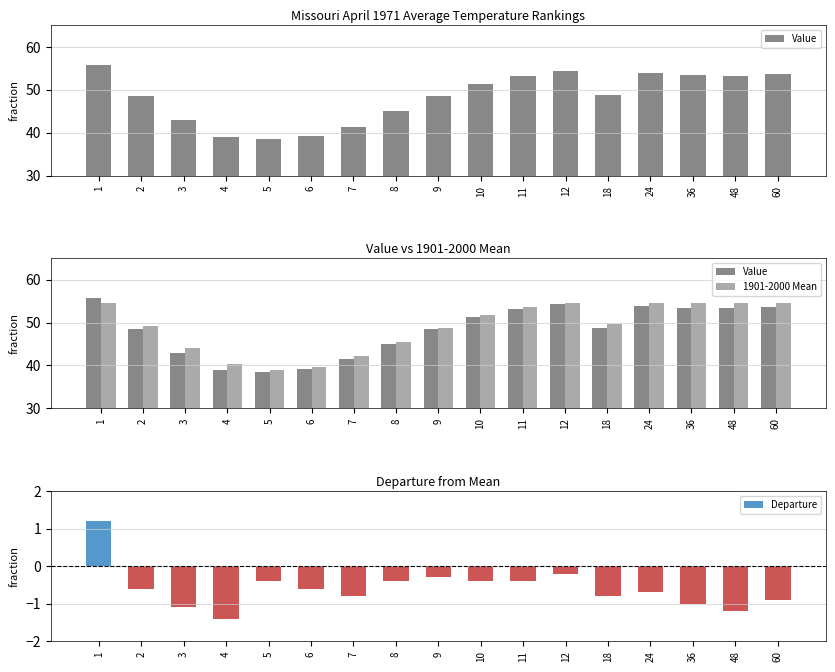

How many data points does each series have?

17